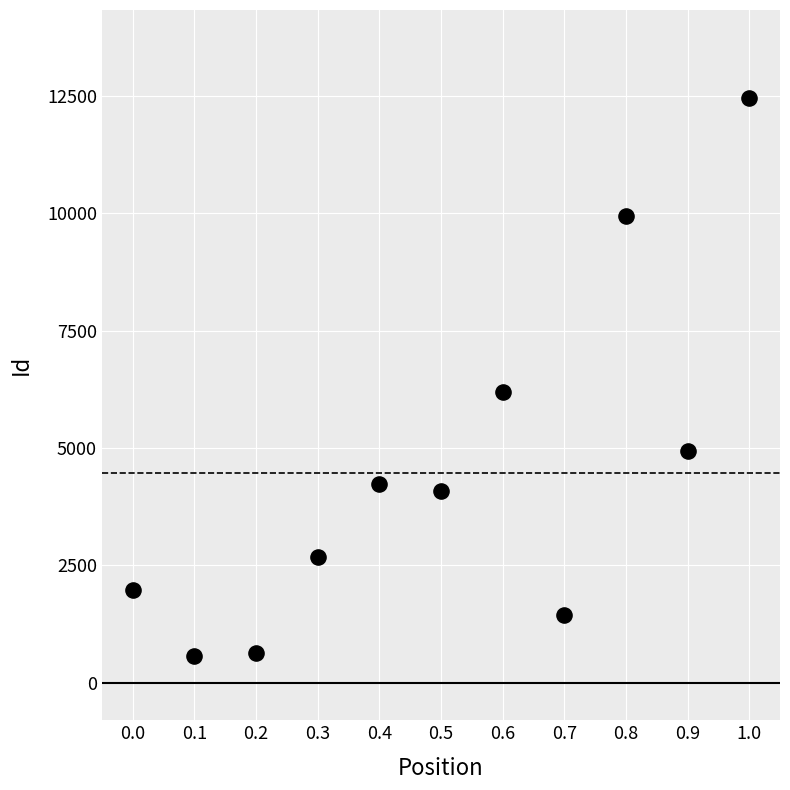

What is the average Y value?

4467